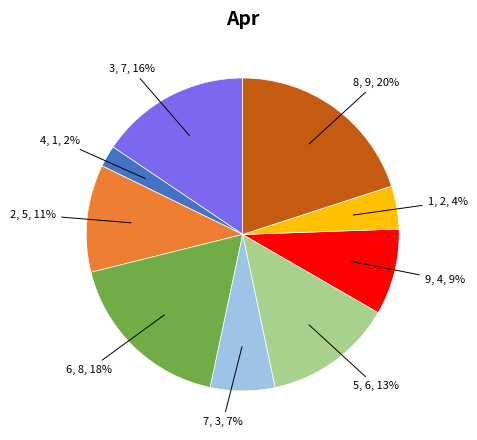

To the nearest percent, what is the average slice percentage?

11%